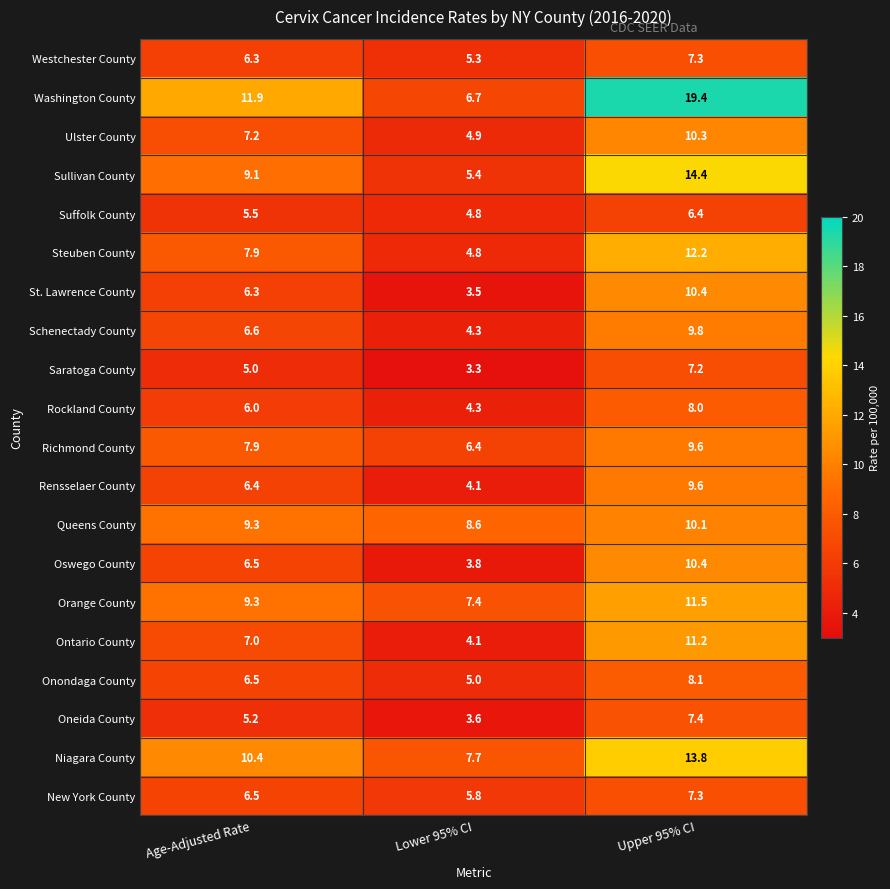

At which category is the sum across all series the highest?

Upper 95% CI